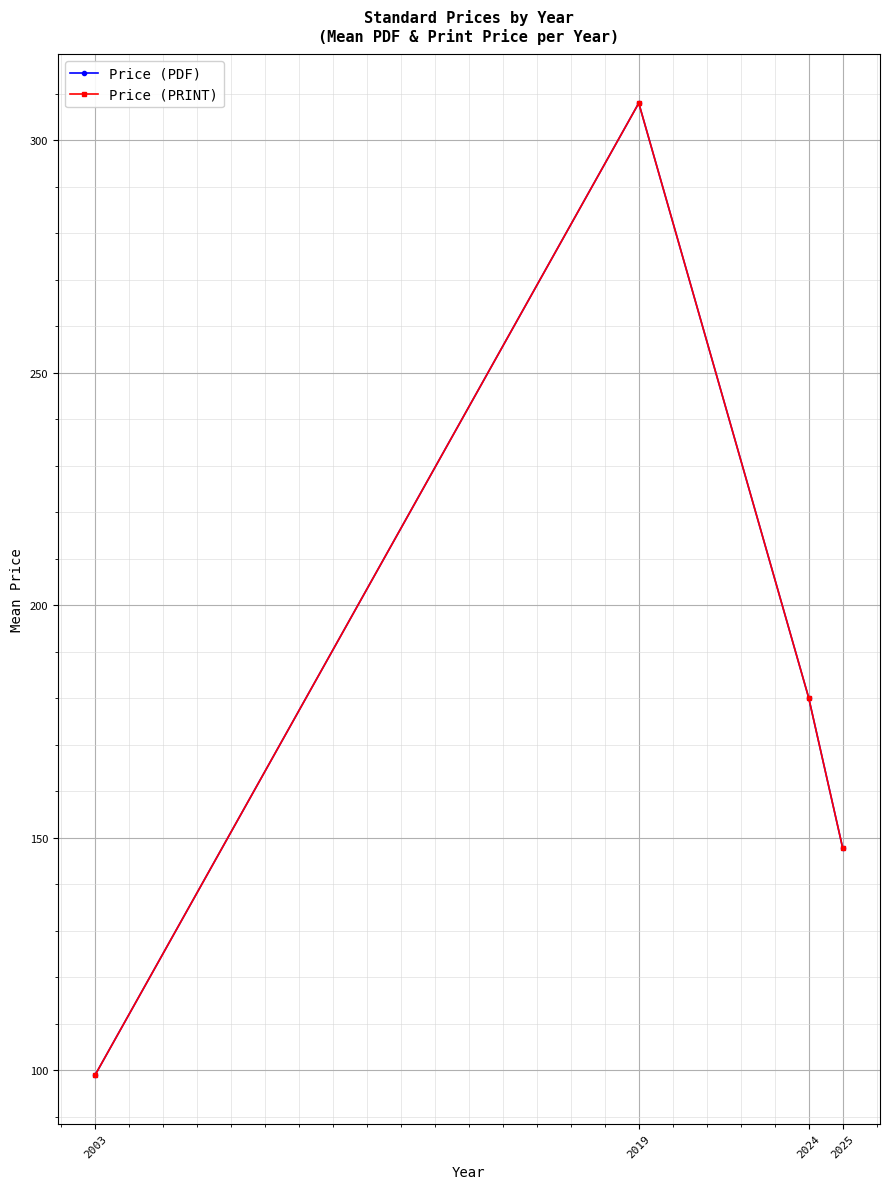

Reading left to right, list all the values displayed in this chart.

Price (PDF): 2003=99.0	2019=308.0	2024=180.1	2025=147.9
Price (PRINT): 2003=99.0	2019=308.0	2024=180.1	2025=147.9